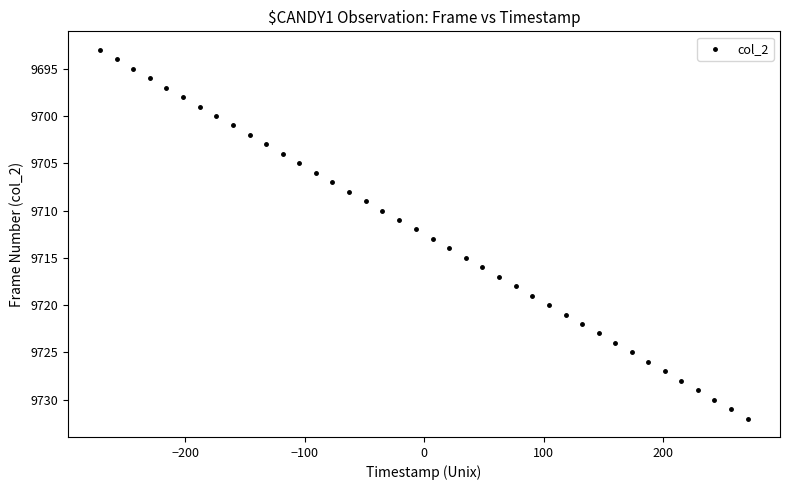

What is the range of Y values (max minus min)?

39